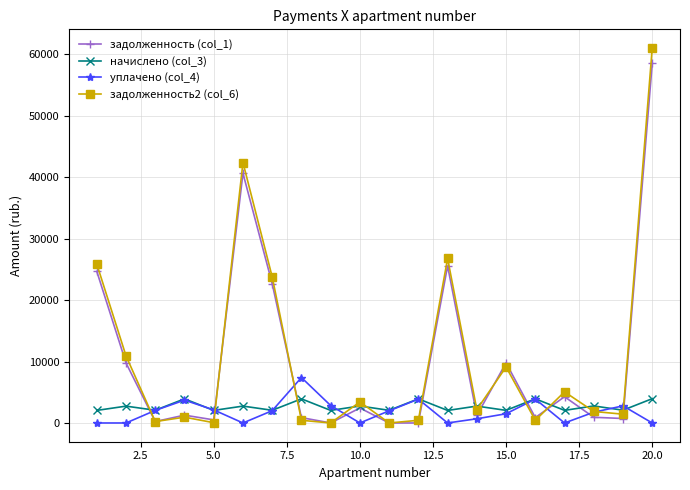

Which series has the widest spread of values?

задолженность2 (col_6)